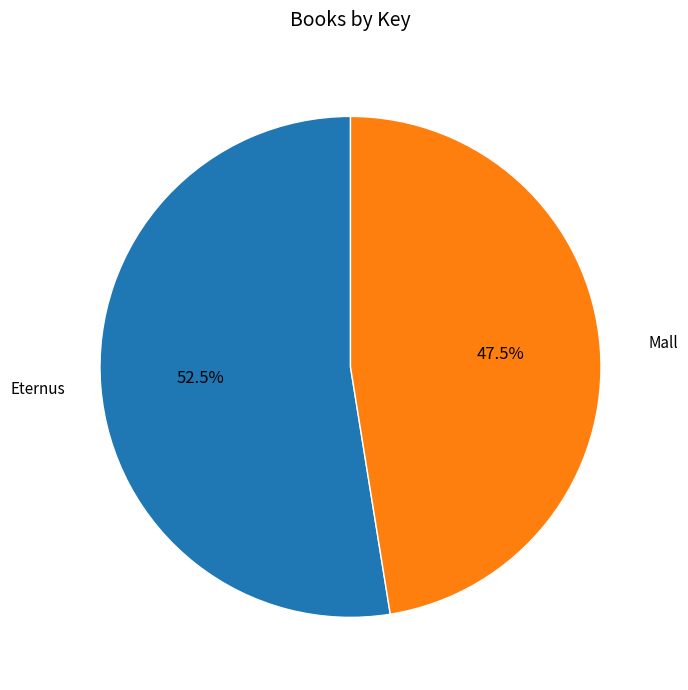

Is there any slice that represents more than half of the pie?

Yes